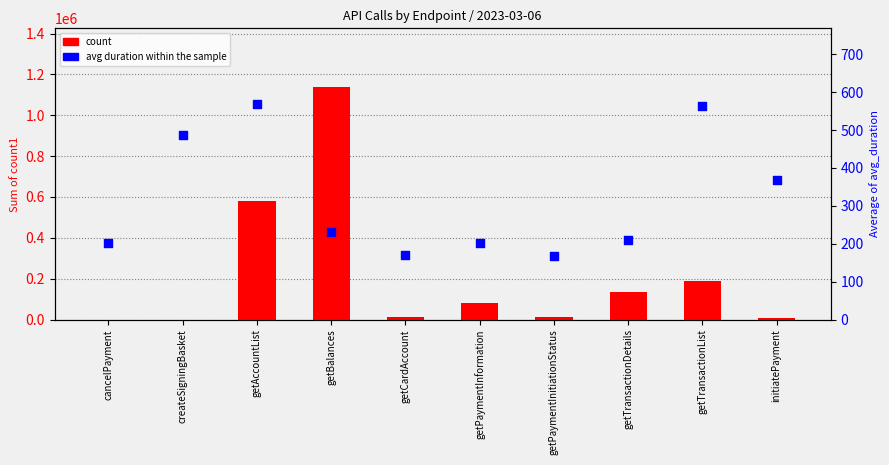

What is the total value across all series at getBalances?

1140825.2